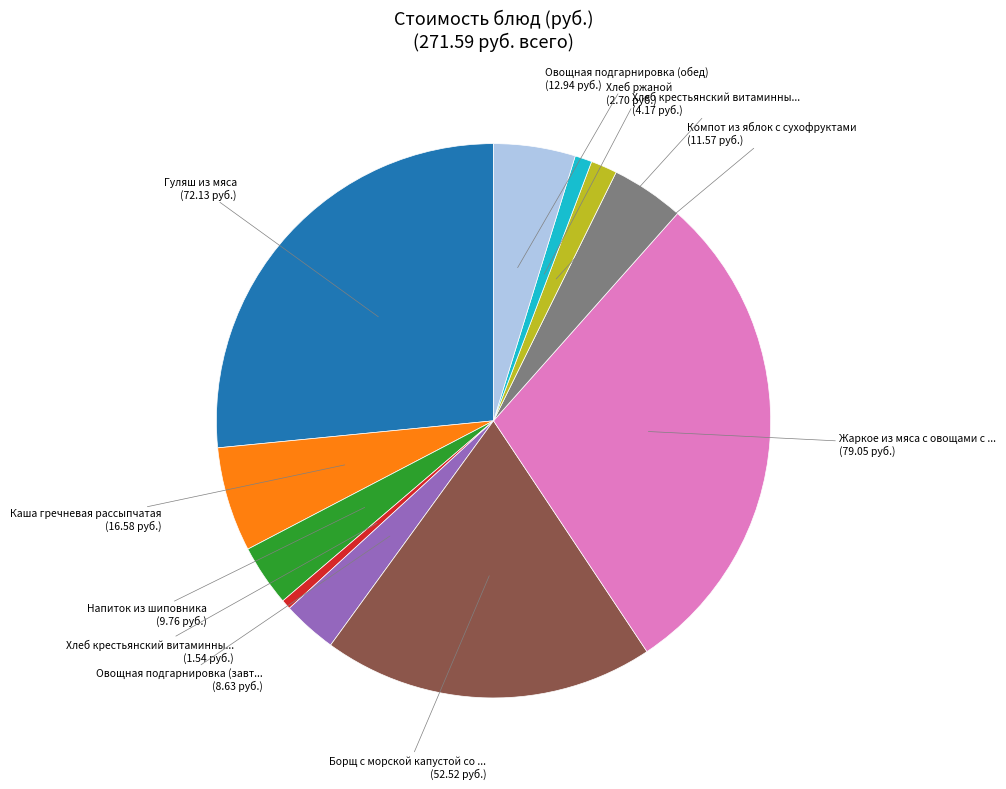

Is there a majority slice in this chart?

No